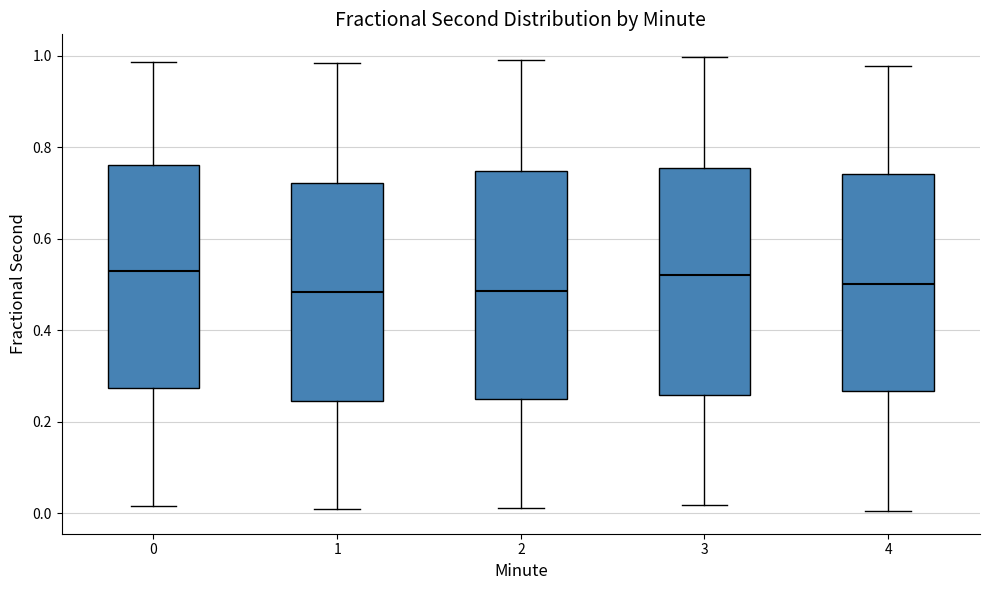

Reading left to right, read every box against the y-axis: the position of its median line, the range the box covers, and the ends of its whiskers. The values are not printed on the chart, so give them approximately, as read against the axis.

0: median 0.52, box 0.28 to 0.76, whiskers 0.02 to 0.98
1: median 0.48, box 0.24 to 0.72, whiskers 0.00 to 0.98
2: median 0.48, box 0.26 to 0.74, whiskers 0.02 to 0.98
3: median 0.52, box 0.26 to 0.76, whiskers 0.02 to 1.00
4: median 0.50, box 0.26 to 0.74, whiskers 0.00 to 0.98